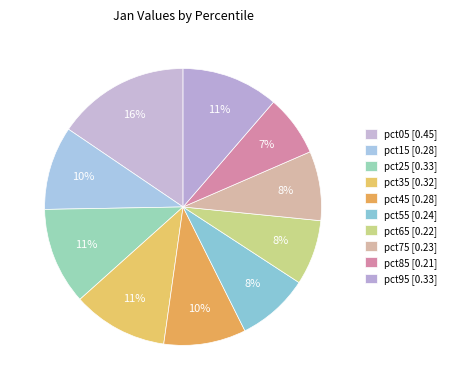

Does any single category account for the majority?

No